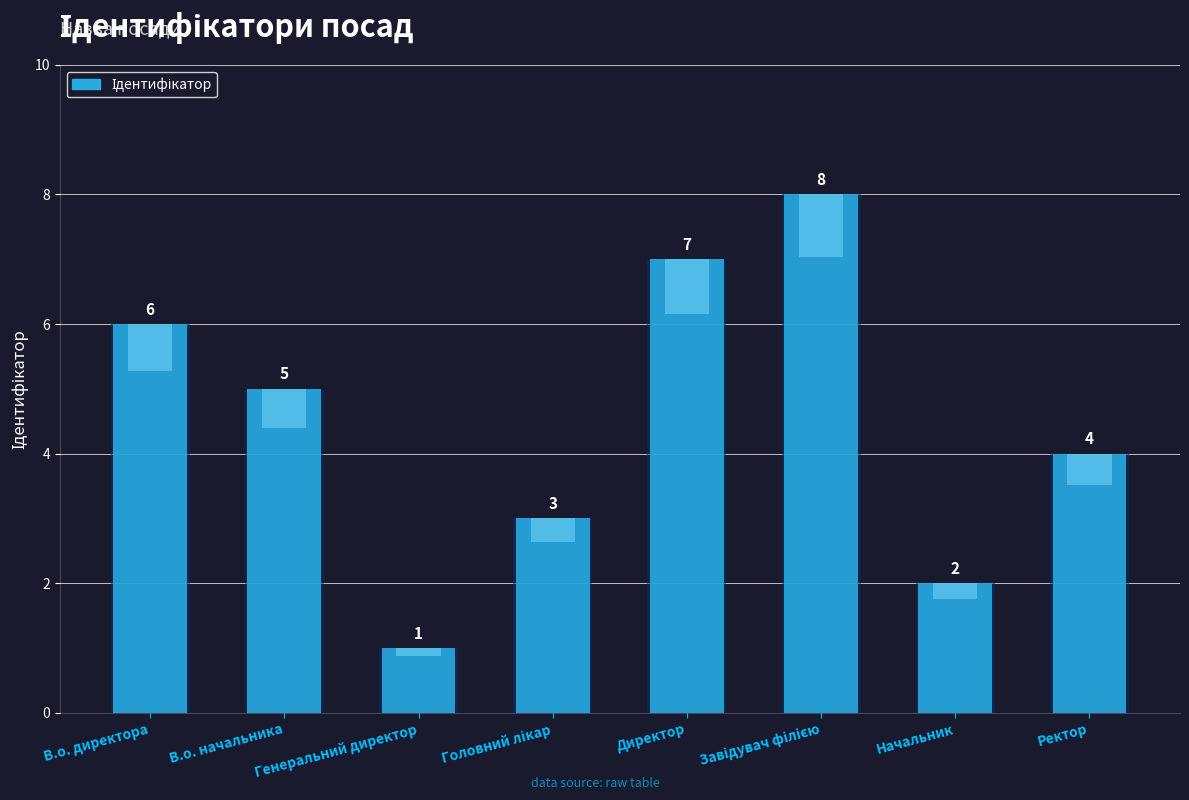

Which label corresponds to the largest value in the chart?

Завідувач філією